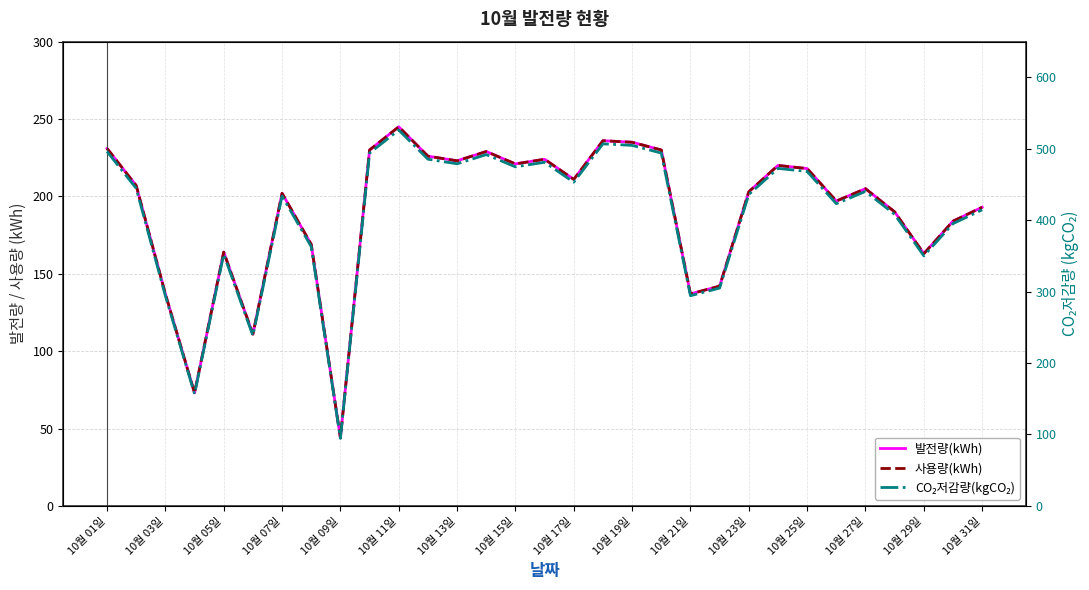

True or false: 발전량(kWh) and 사용량(kWh) intersect in this chart.

False